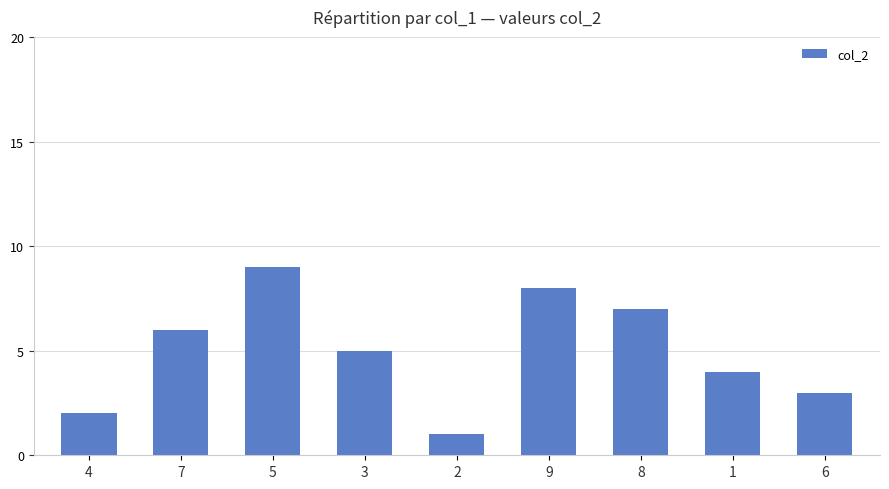

What is the difference between the values at 3 and 9?

3